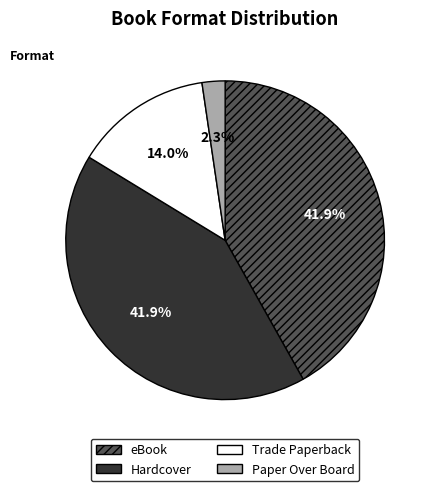

How many slices are in this pie chart?

4